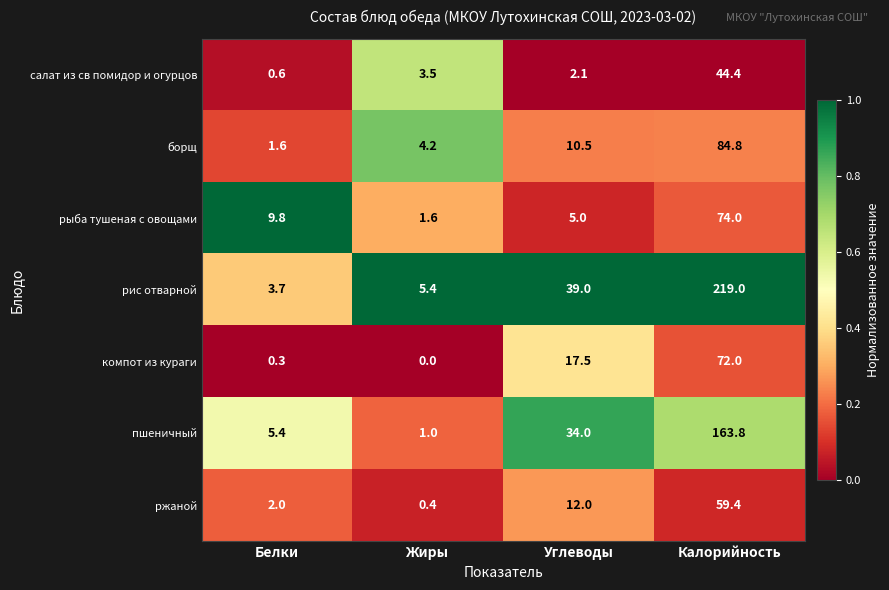

Reading right to left, transcribe all the data shown in this chart.

салат из св помидор и огурцов: Калорийность=44.4	Углеводы=2.1	Жиры=3.5	Белки=0.6
борщ: Калорийность=84.8	Углеводы=10.5	Жиры=4.2	Белки=1.6
рыба тушеная с овощами: Калорийность=74.0	Углеводы=5.0	Жиры=1.6	Белки=9.8
рис отварной: Калорийность=219.0	Углеводы=39.0	Жиры=5.4	Белки=3.7
компот из кураги: Калорийность=72.0	Углеводы=17.5	Жиры=0.0	Белки=0.3
пшеничный: Калорийность=163.8	Углеводы=34.0	Жиры=1.0	Белки=5.4
ржаной: Калорийность=59.4	Углеводы=12.0	Жиры=0.4	Белки=2.0